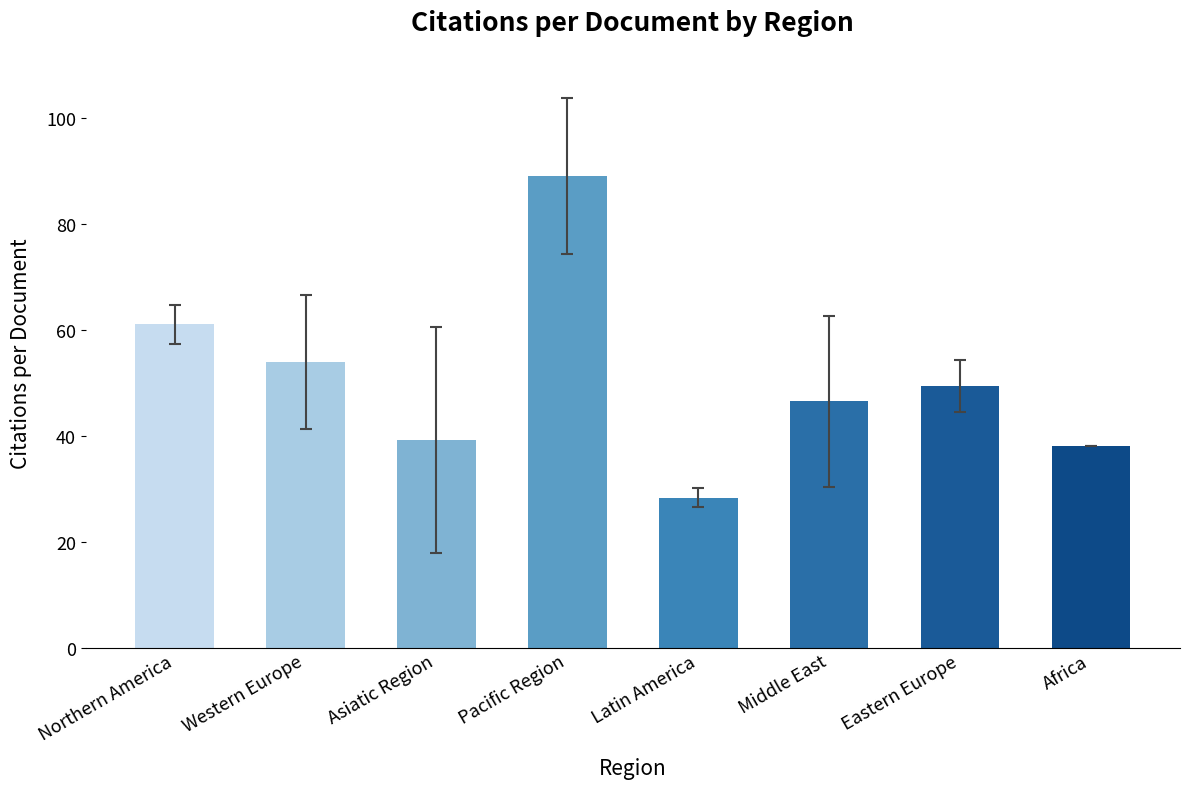

What is the change in value from Latin America to Middle East?

+18.2